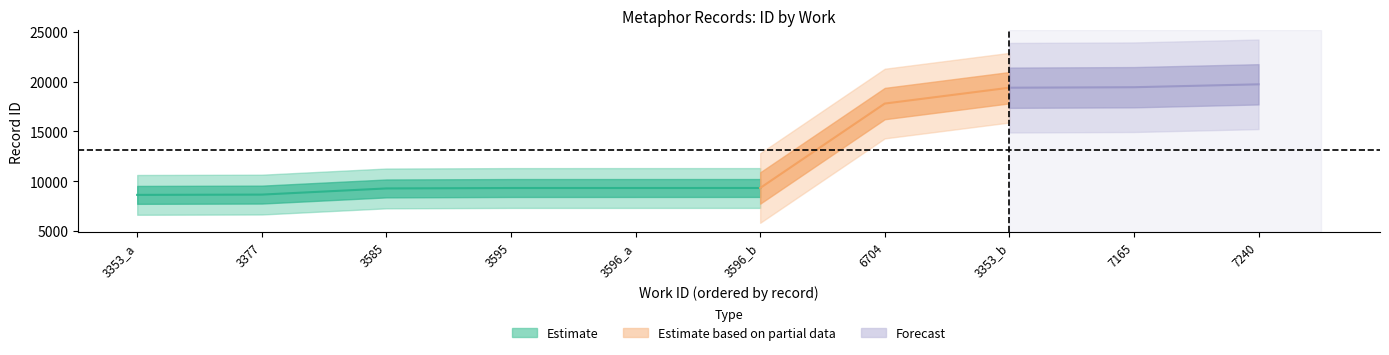

Is it true that id equals 19397 at 3353_b?

True